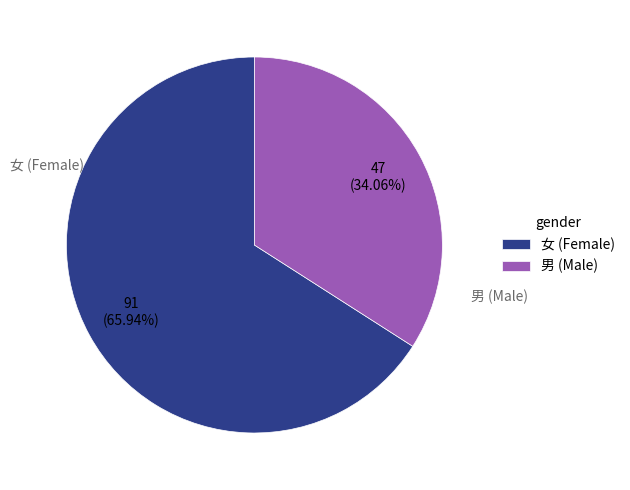

Which slice represents more than half of the pie?

女